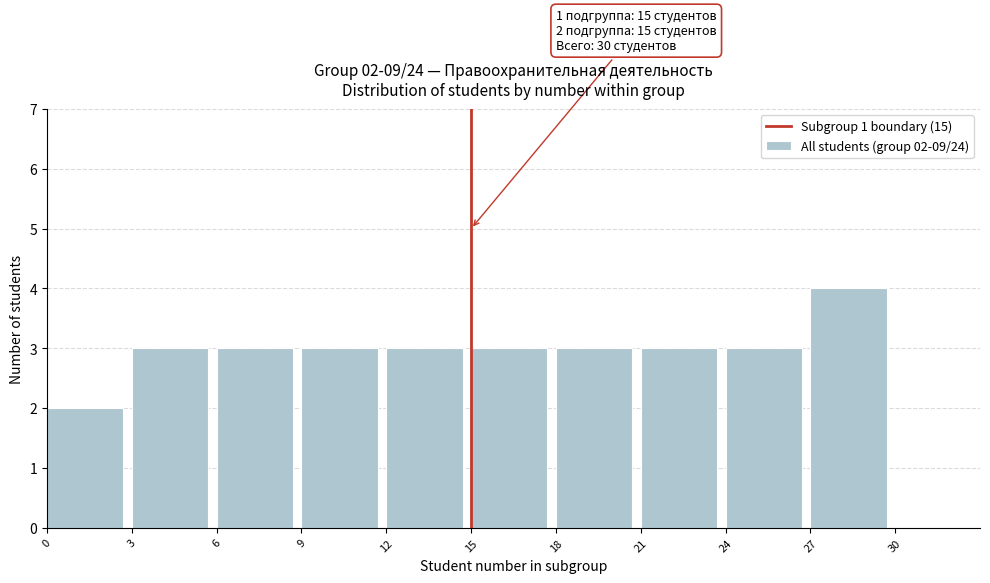

Over which range of the x-axis is the bar tallest?

27 to 30